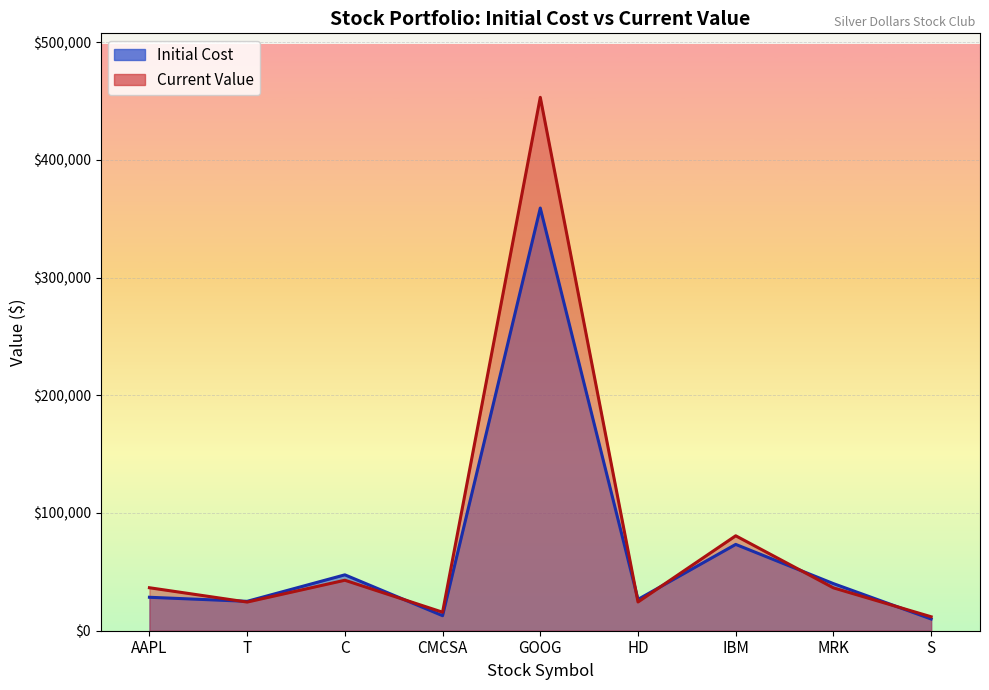

Reading right to left, extract all data points from this chart.

Initial Cost: S=9962.4	MRK=40018.8	IBM=73339.2	HD=26595.8	GOOG=359094.4	CMCSA=12775.6	C=47481.6	T=24977.7	AAPL=28419.6
Current Value: S=11860.8	MRK=36423.0	IBM=80655.3	HD=24424.4	GOOG=453146.0	CMCSA=15728.2	C=42888.0	T=24351.3	AAPL=36515.6